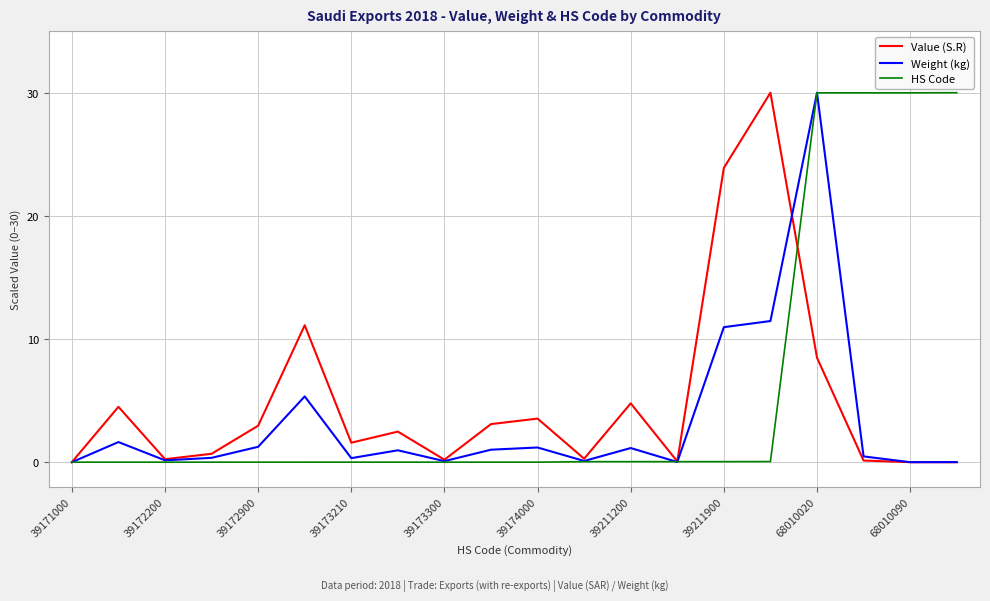

True or false: Value (S.R) has a value of 0.0 at 68010090.

True